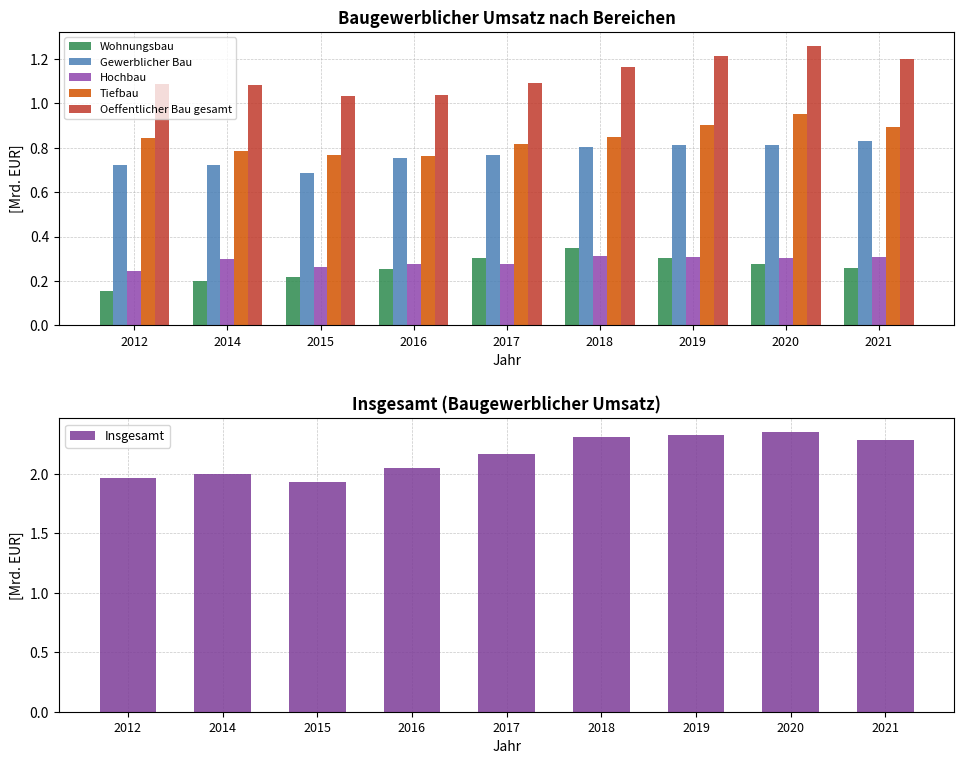

Rank the categories by Insgesamt value from lowest to highest.

2015, 2012, 2014, 2016, 2017, 2021, 2018, 2019, 2020